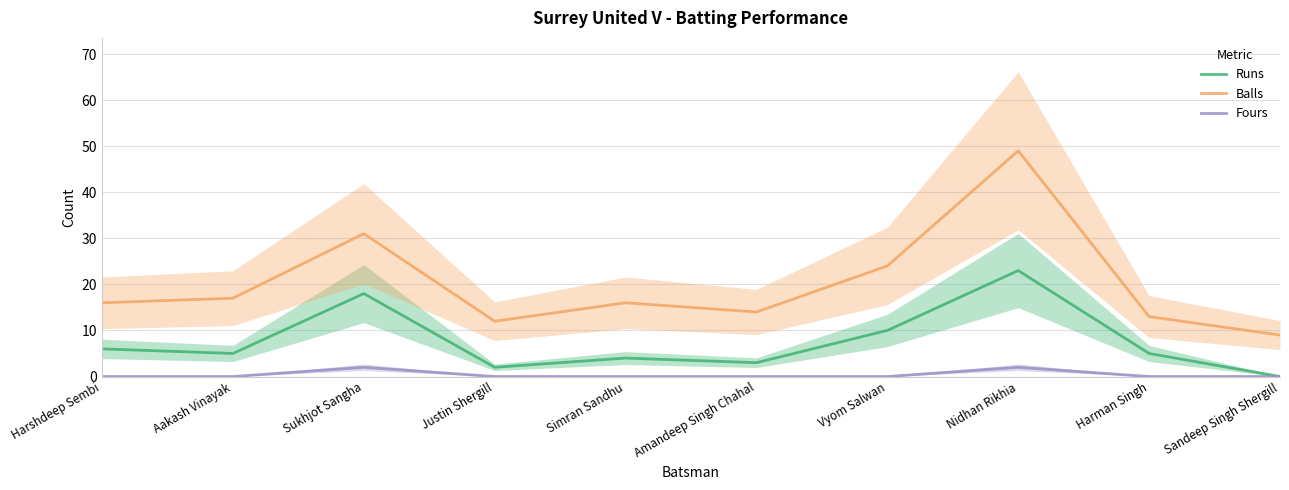

At which label is Runs closest to 11?

Vyom Salwan